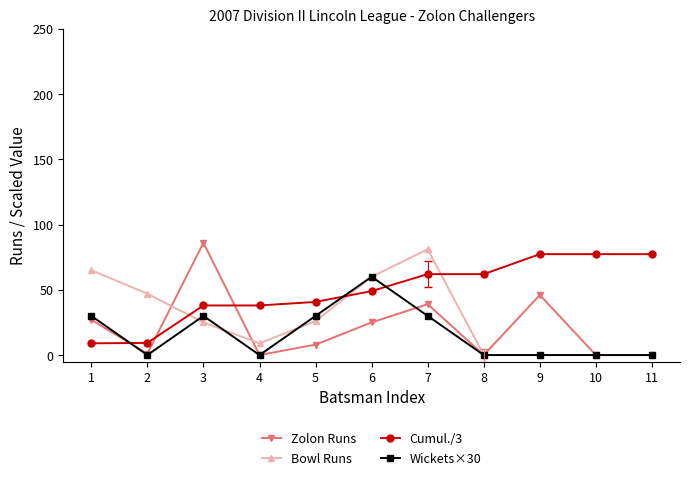

The value of Zolon Runs at 9 is 10.8. True or false?

False